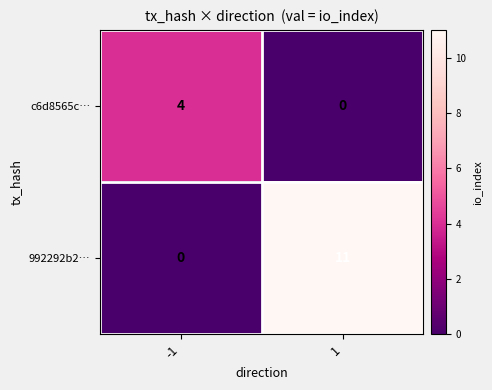

Reading right to left, what are all the values shown in this chart?

c6d8565c…: 1=0	-1=4
992292b2…: 1=11	-1=0